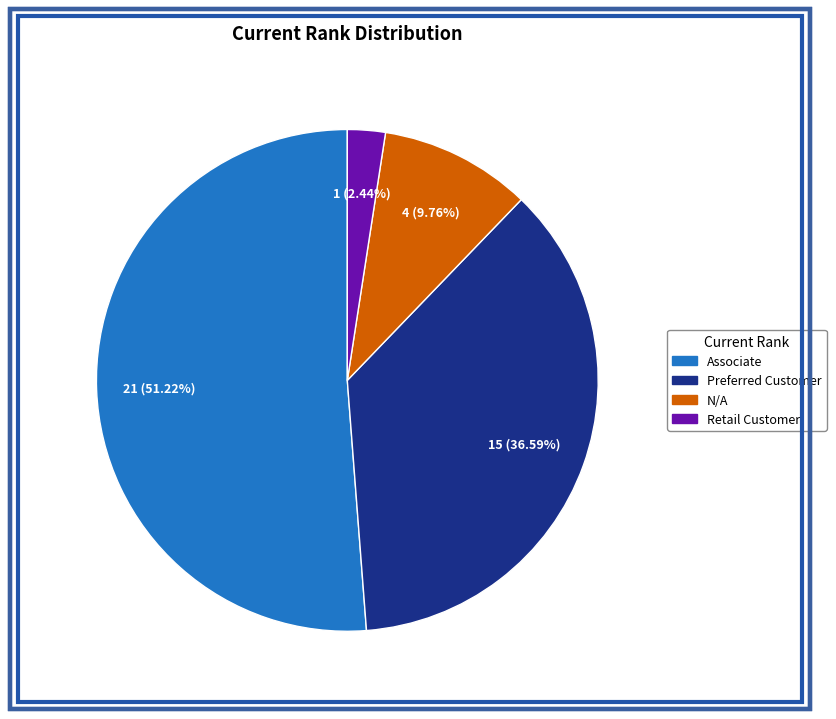

To the nearest percent, what percentage of the pie is Preferred Customer?

37%